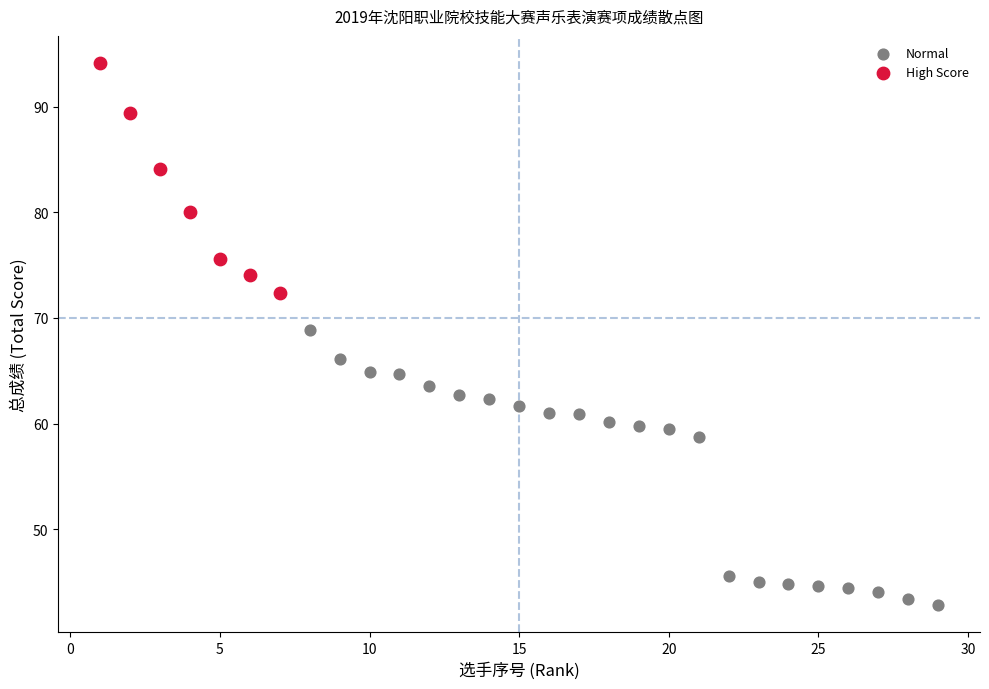

Which series reaches the maximum Y coordinate?

High Score